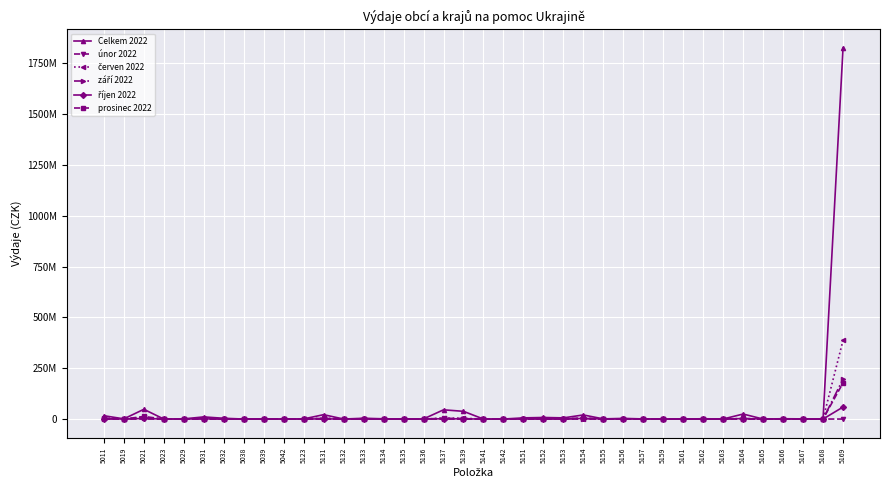

The únor 2022 series shows 0.0 at 5162. True or false?

True